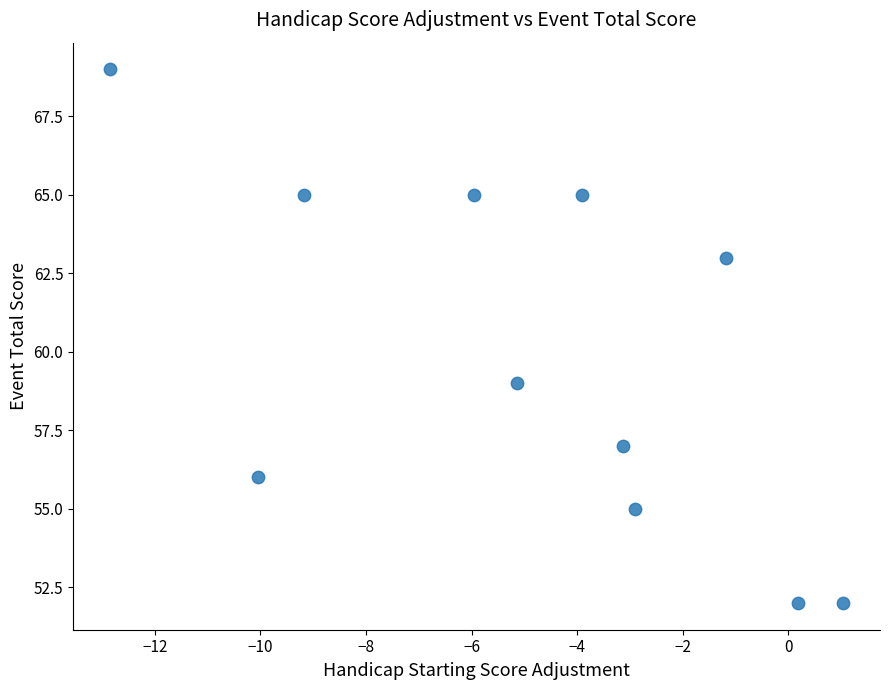

What is the average Y value?

60